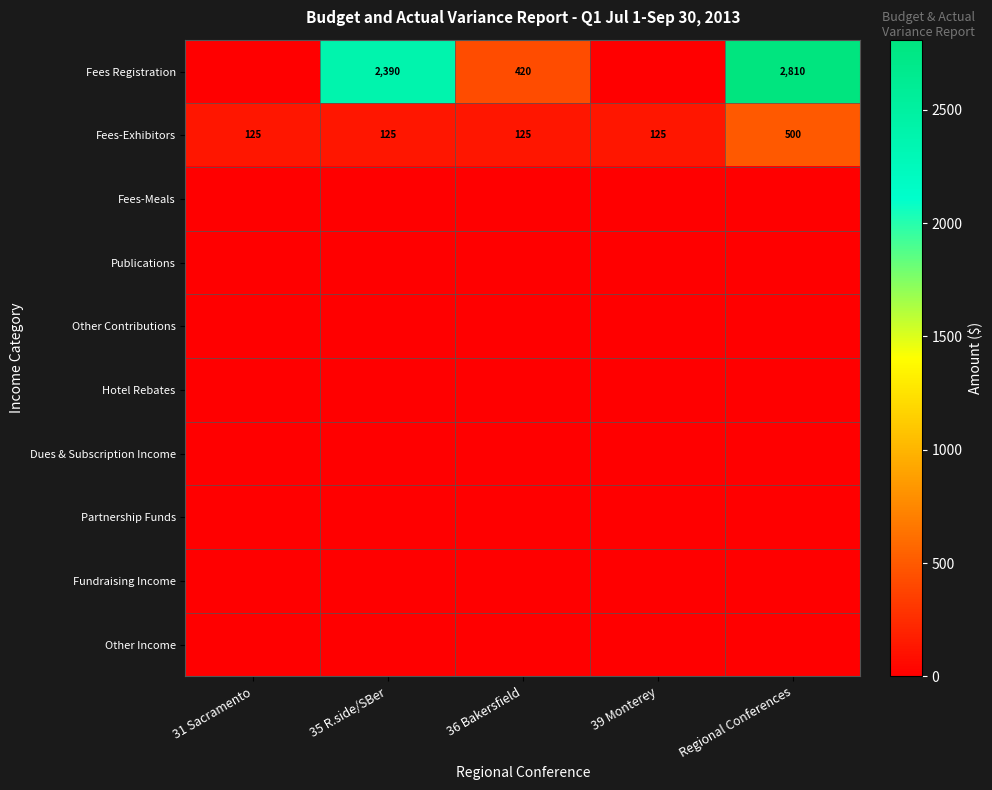

What is the difference between the highest and lowest values at Regional Conferences?

2810